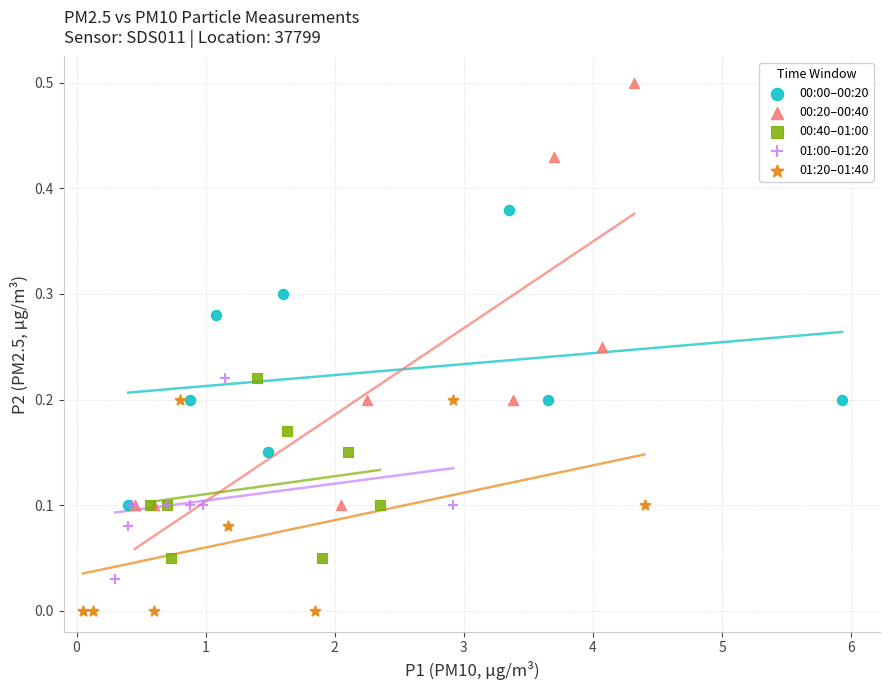

Which series has the widest spread of Y values?

00:20–00:40